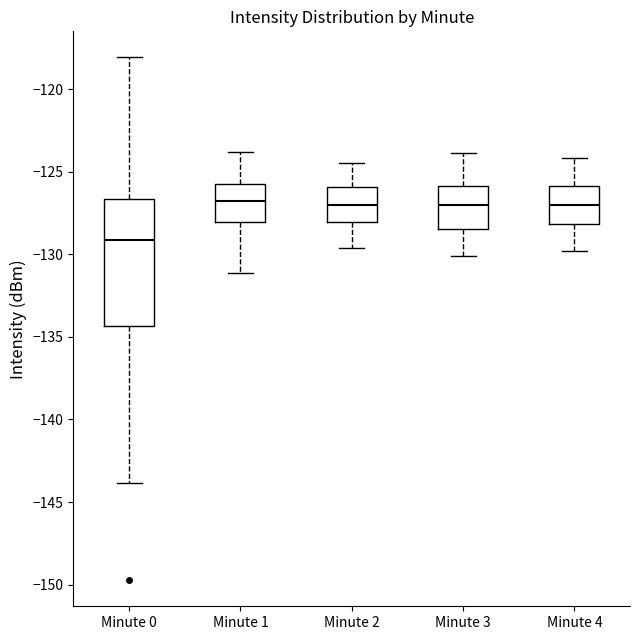

Where does the lower whisker of the box for Minute 0 end on the y-axis? The values are not printed on the chart, so give them approximately, as read against the axis.

-144.0